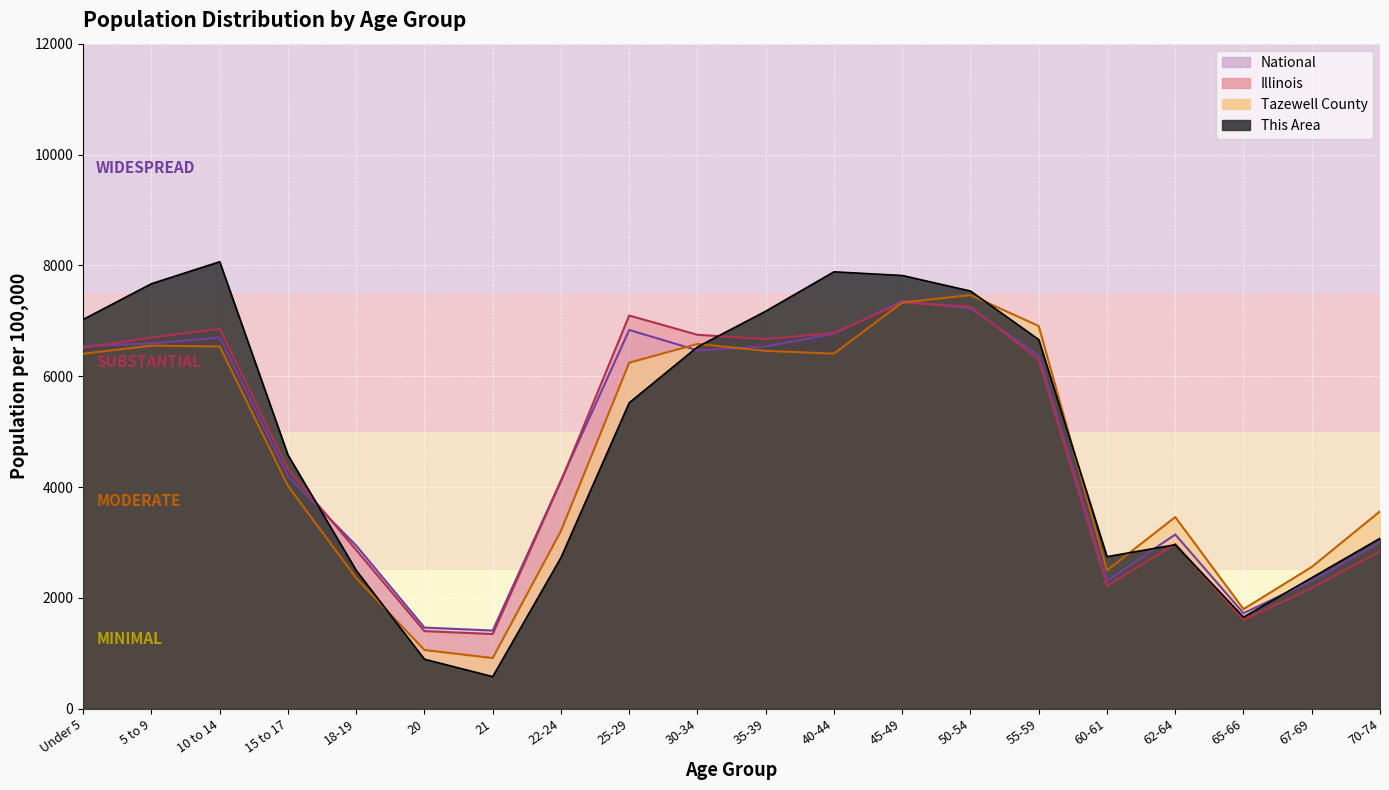

Which label corresponds to the largest value in the chart?

10 to 14